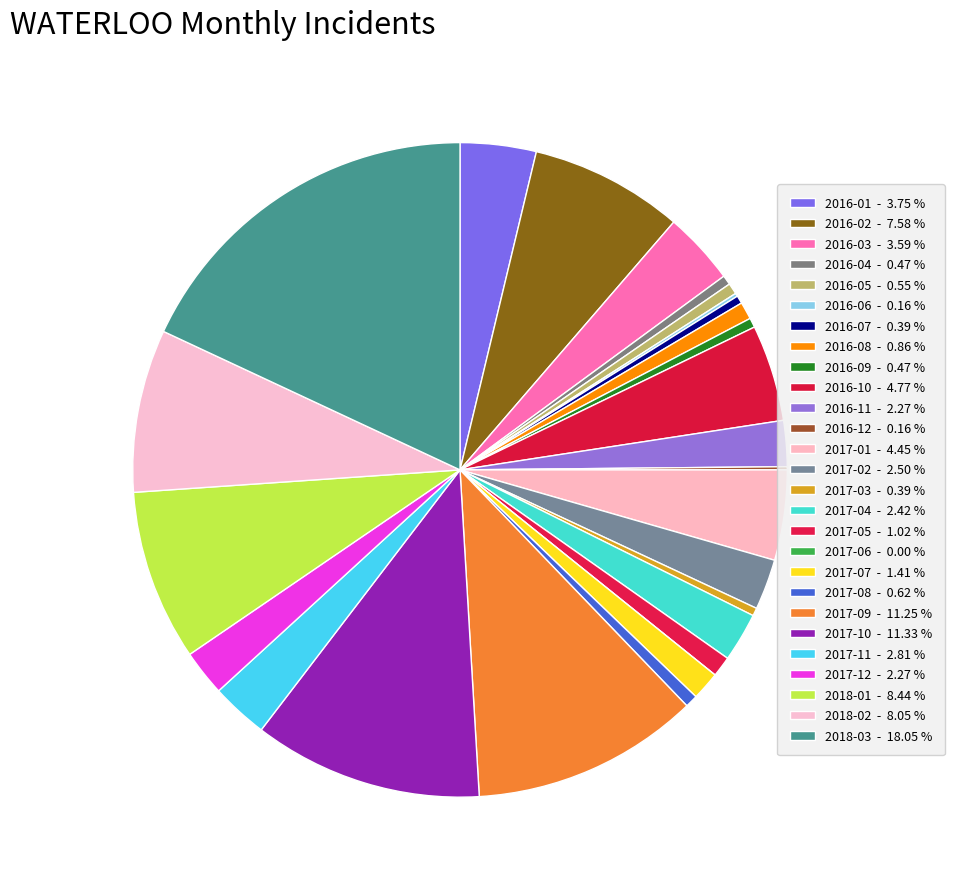

To the nearest percent, what is the difference between the largest and smallest slice percentages?

18%